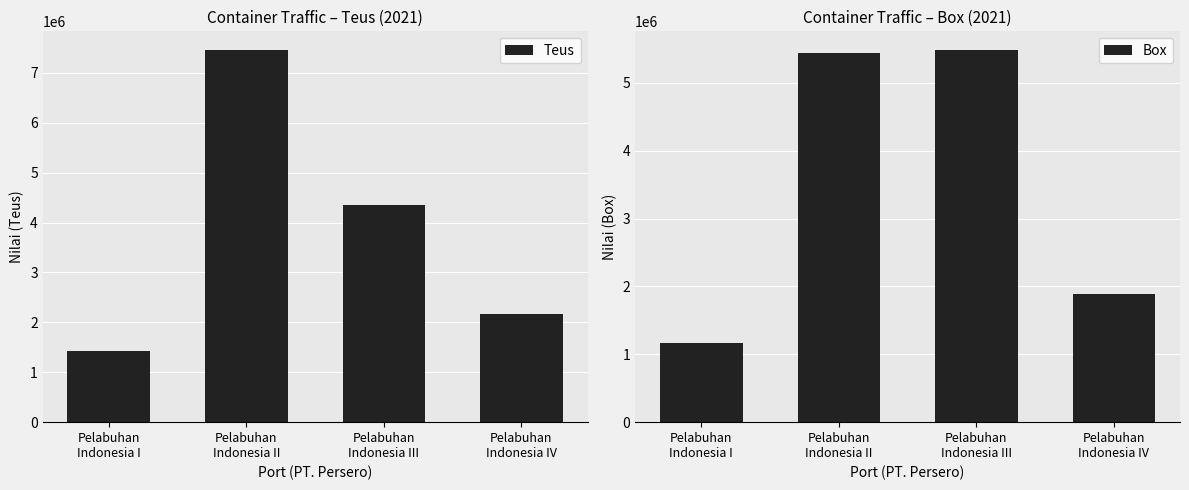

True or false: Box has a value of 5486972 at Pelabuhan
Indonesia III.

True